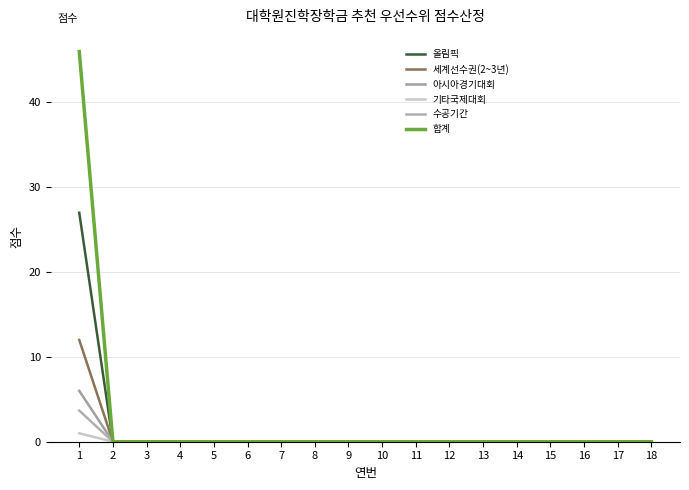

Between 5 and 14, which series saw the biggest shift?

올림픽